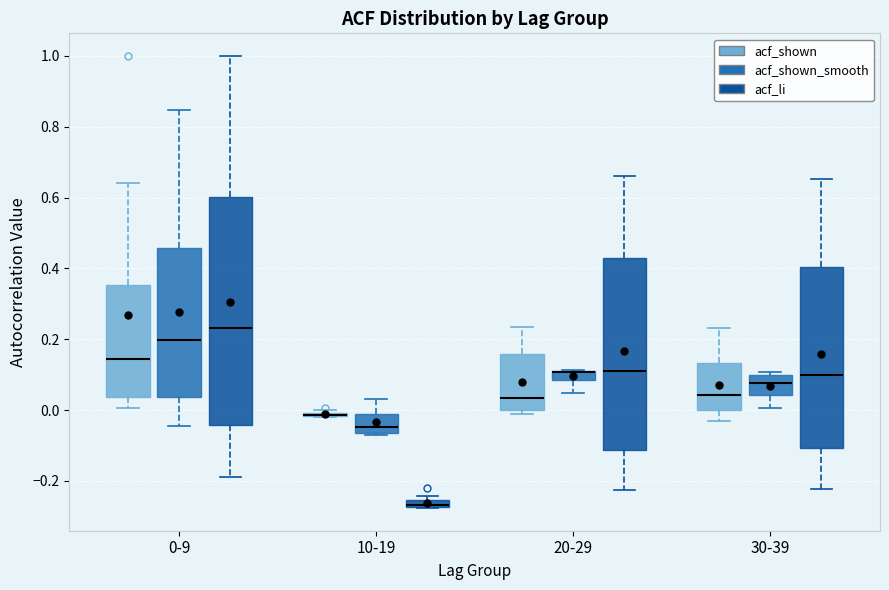

Comparing the boxes themselves (not the whiskers), which one is the tallest?

0-9 (acf_li)